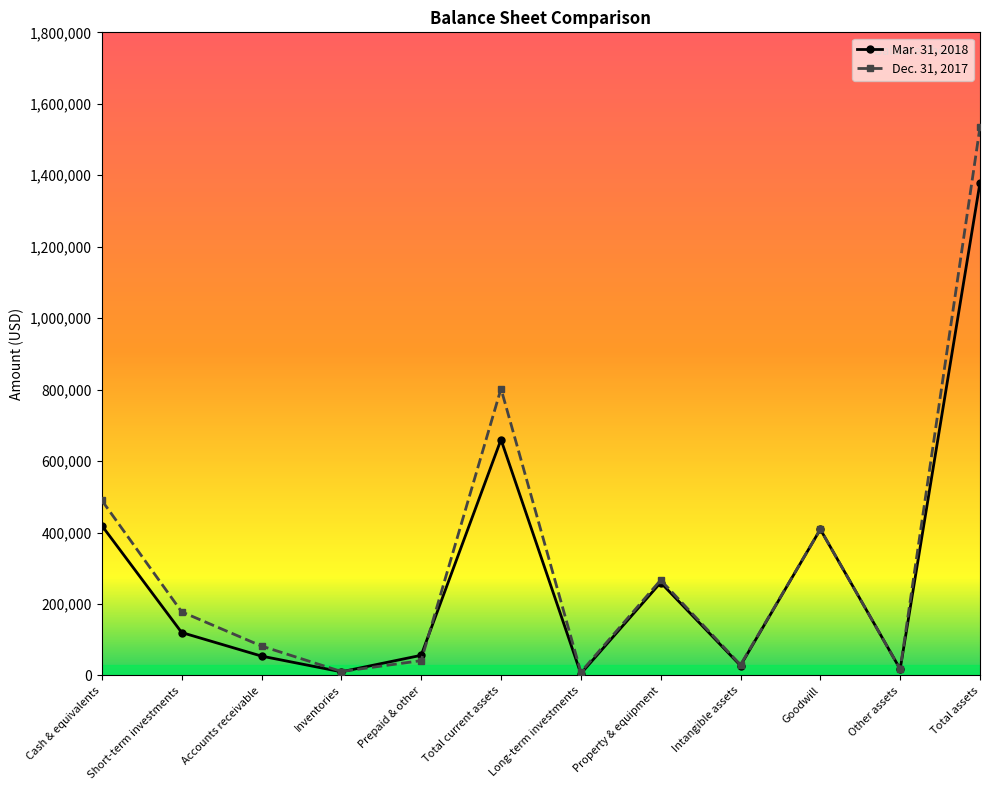

What is the difference between the Mar. 31, 2018 values at Prepaid & other and Total assets?

1322877